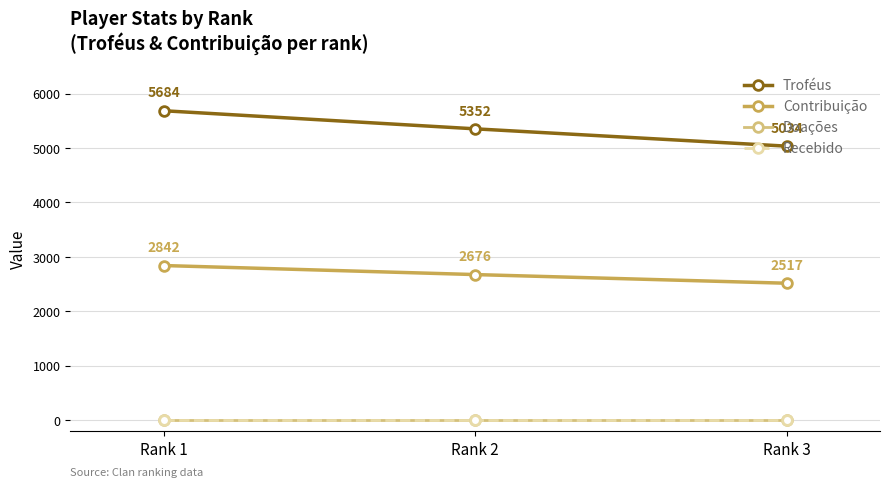

Is this an area chart (filled region under the line)?

No